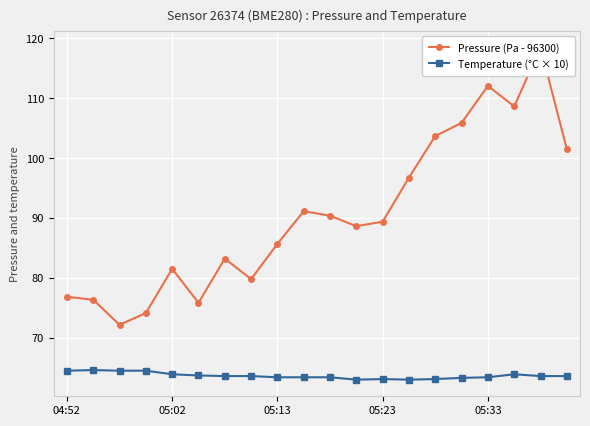

What are all the series names shown in the legend?

Pressure (Pa - 96300), Temperature (°C × 10)